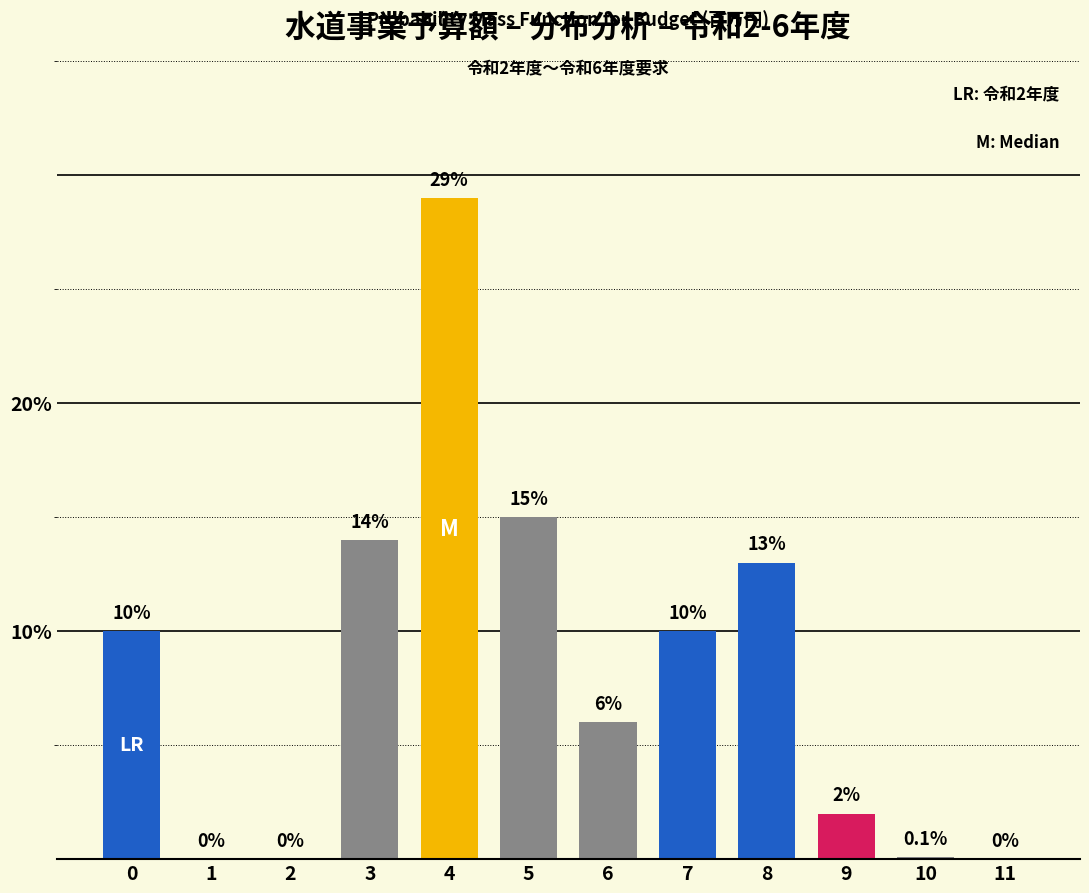

Reading left to right, list all the values displayed in this chart.

0=10.0	1=0.0	2=0.0	3=14.0	4=29.0	5=15.0	6=6.0	7=10.0	8=13.0	9=2.0	10=0.1	11=0.0